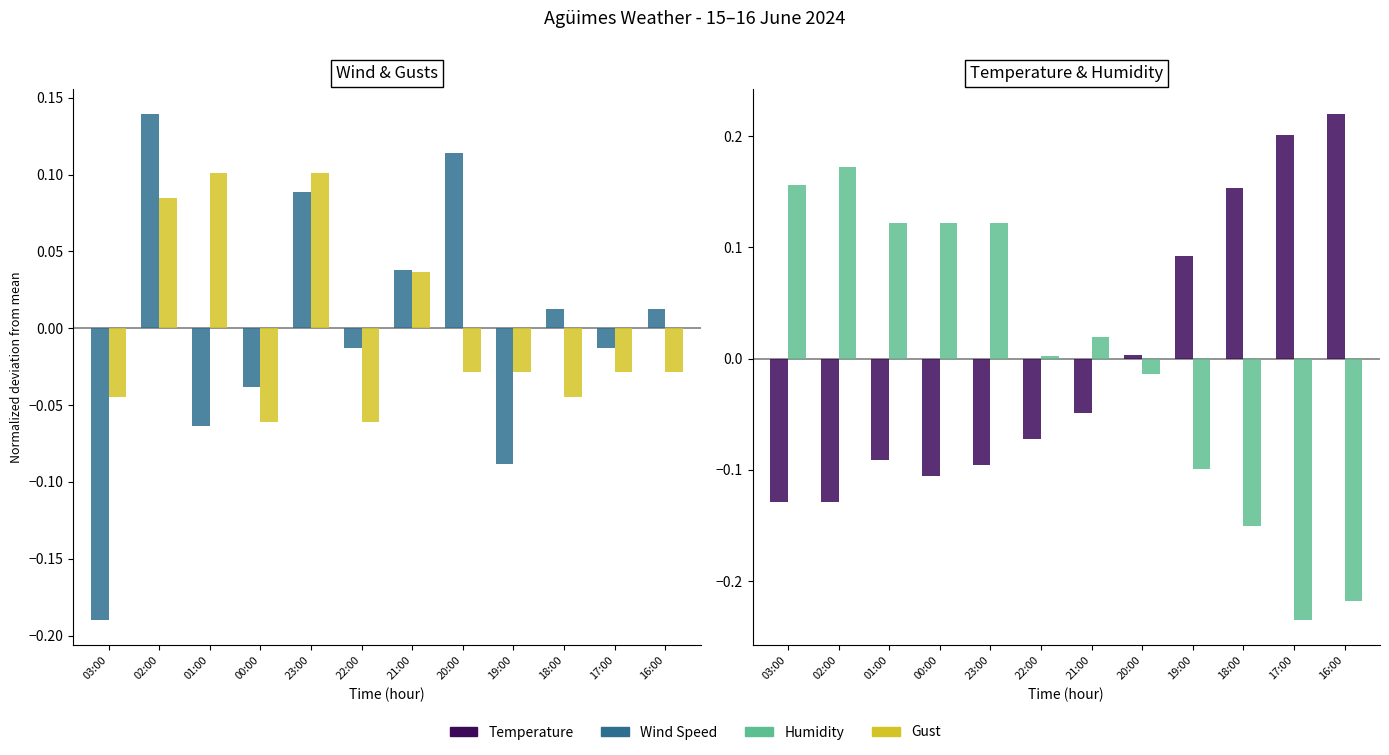

True or false: Temperature has a value of -0.0 at 21:00.

False